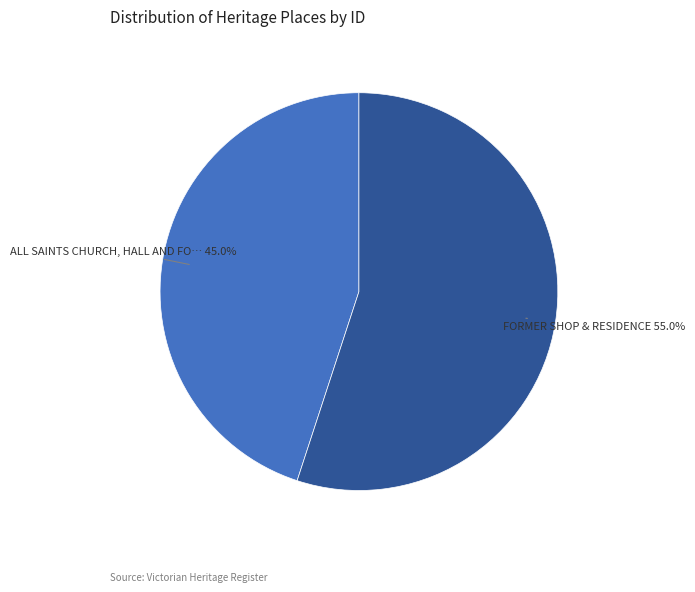

Count the number of slices in the pie.

2